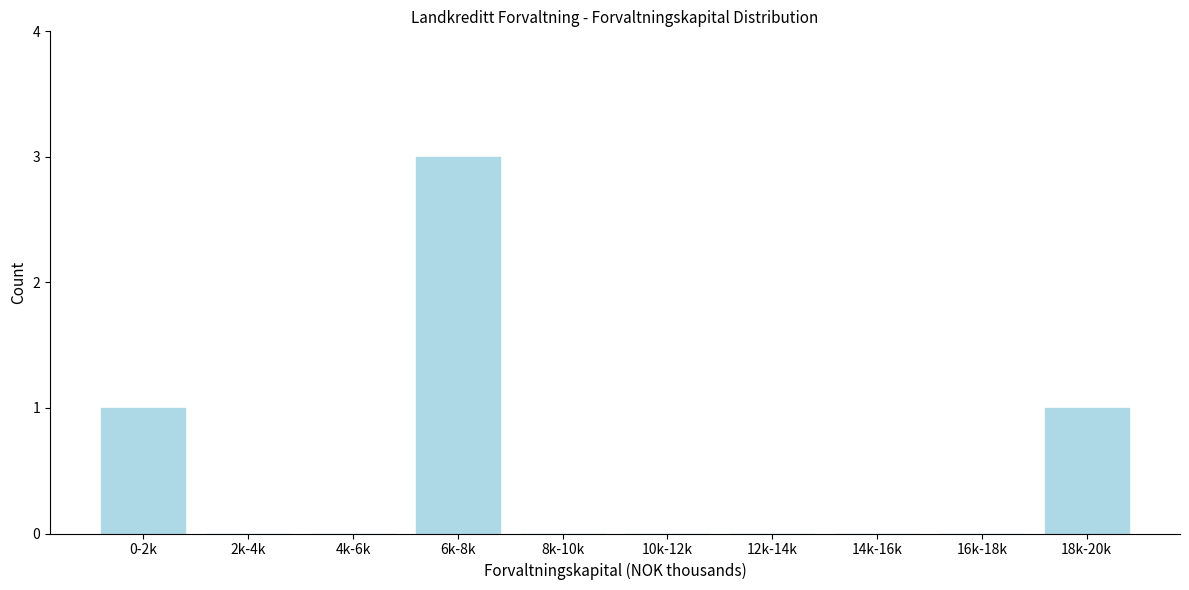

Reading right to left, extract all data points from this chart.

18k-20k=1	16k-18k=0	14k-16k=0	12k-14k=0	10k-12k=0	8k-10k=0	6k-8k=3	4k-6k=0	2k-4k=0	0-2k=1